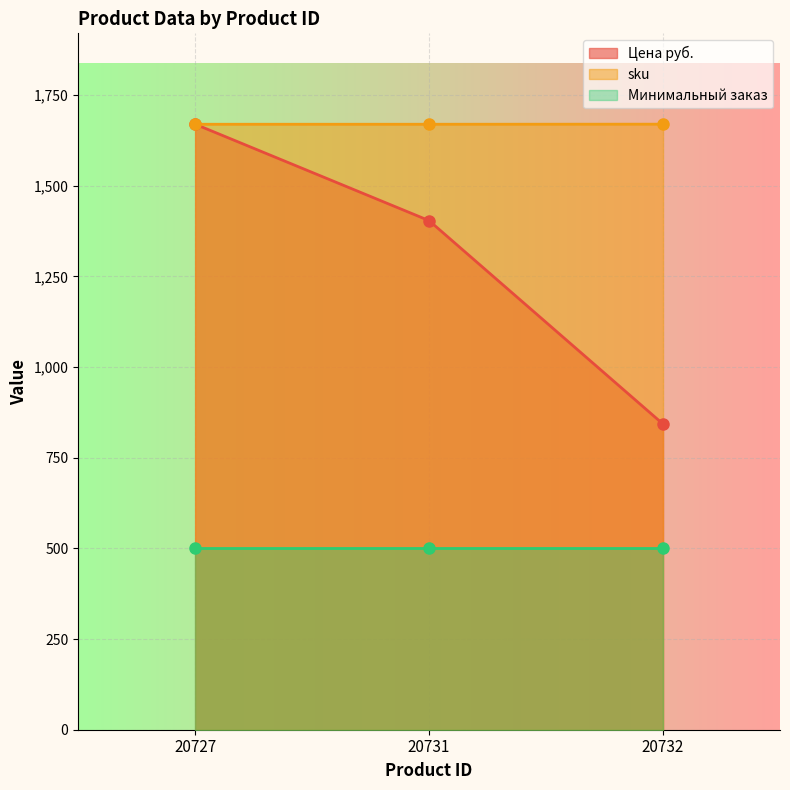

At which label is Цена руб. closest to 1256?

20731